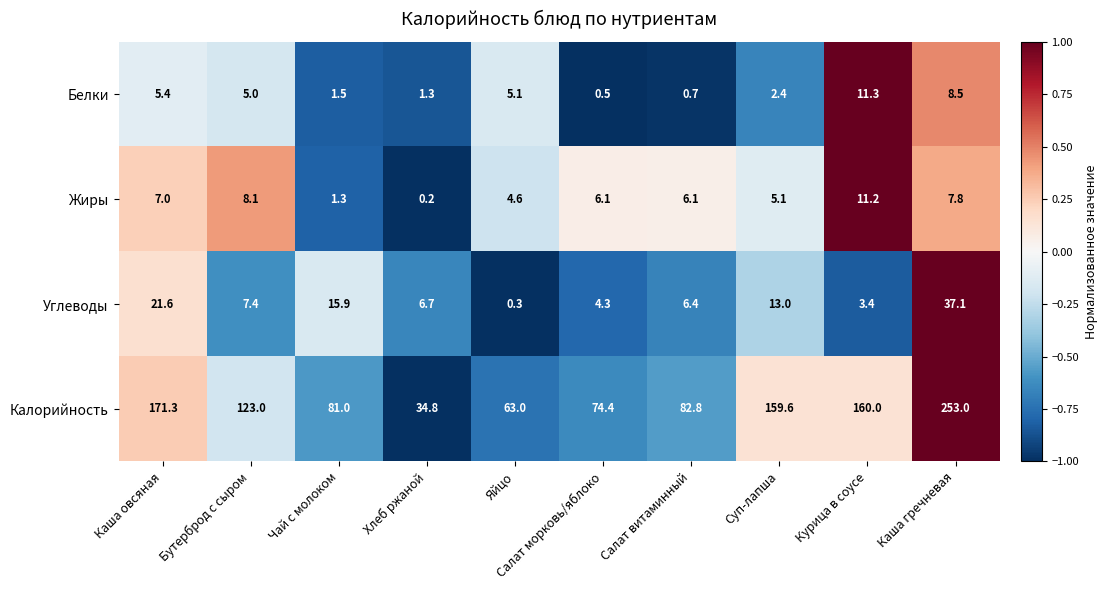

The value of Жиры at Яйцо is 4.6. True or false?

True